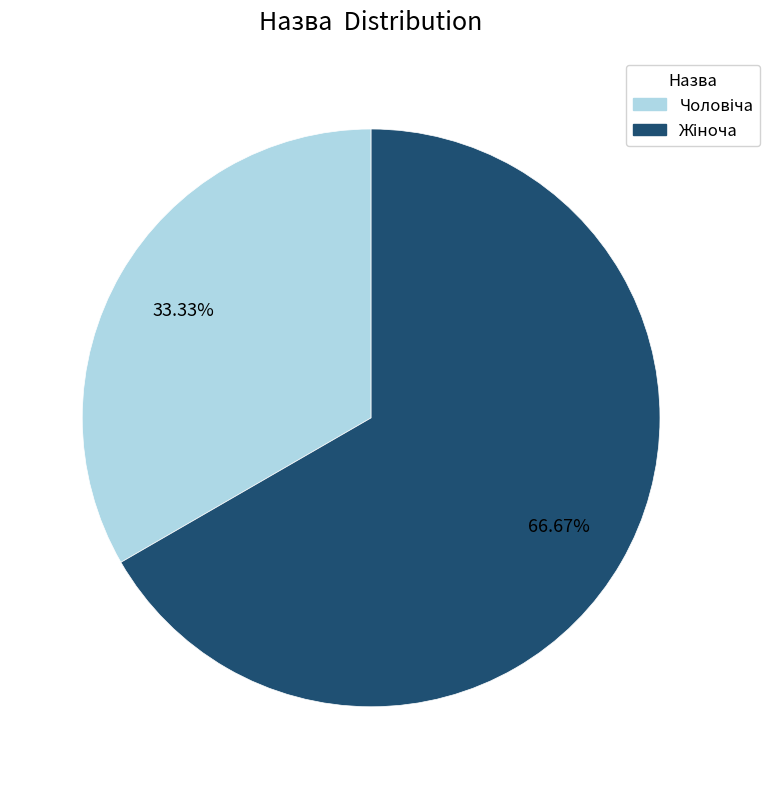

How many slices are in this pie chart?

2